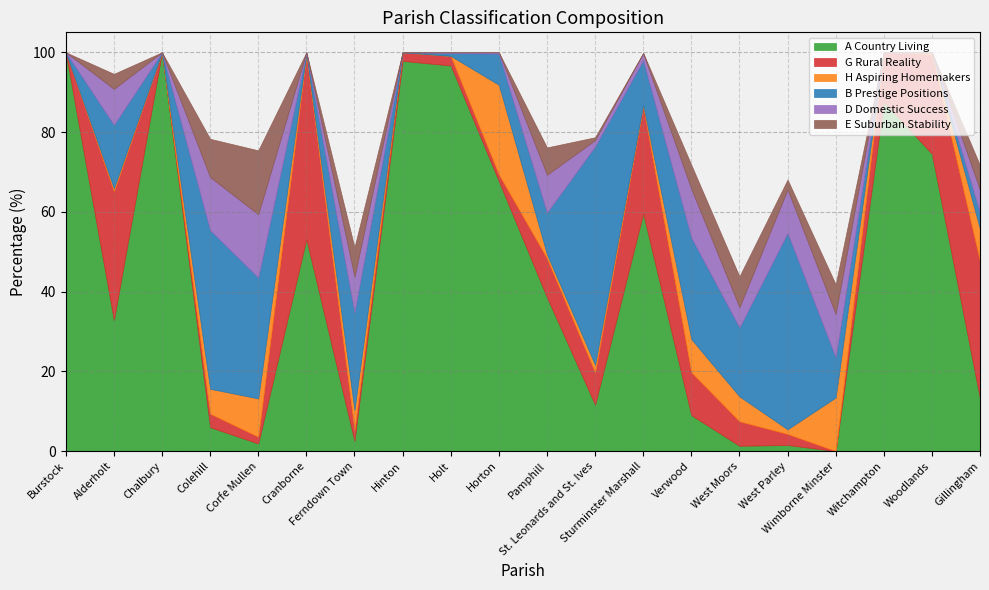

How many values in the D Domestic Success series are below 5?

10